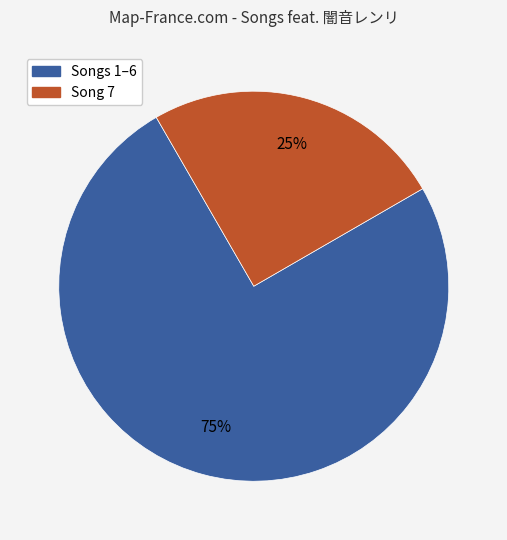

To the nearest percent, what is the average slice percentage?

50%